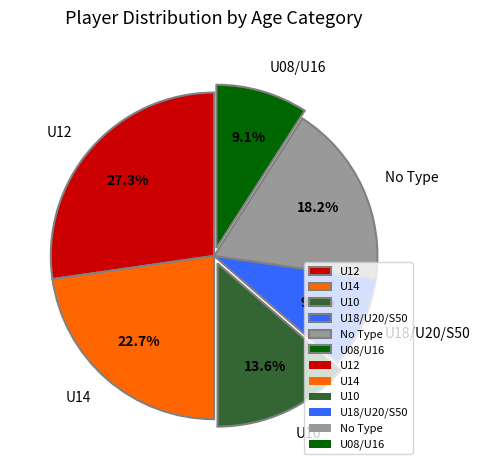

Is there any slice that represents more than half of the pie?

No